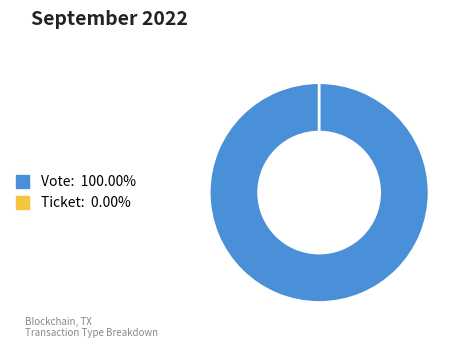

How many slices are in this pie chart?

2